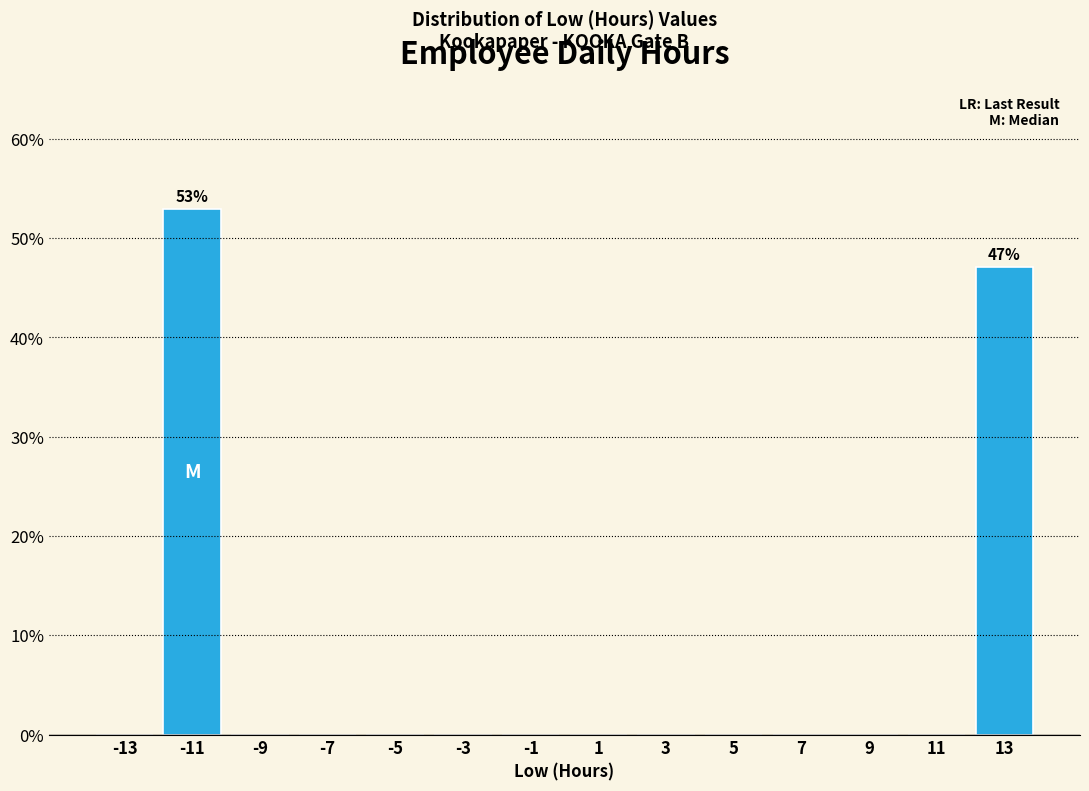

Over which range of the x-axis is the bar tallest?

-12 to -10